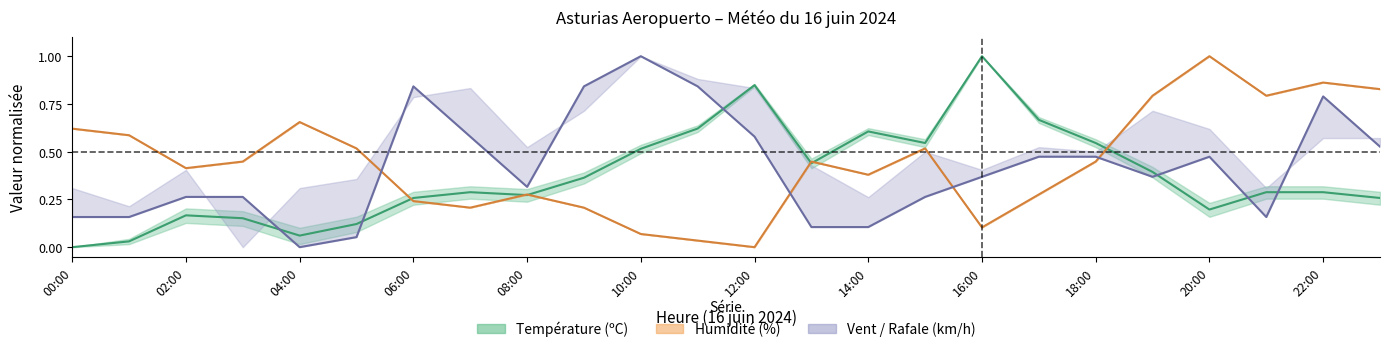

Which series has the largest total across all categories?

Humidité (%)